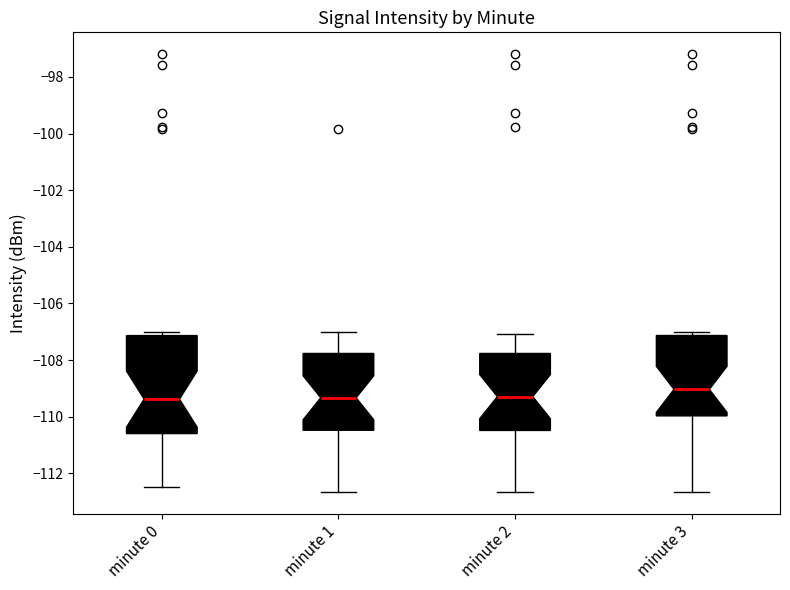

Which box is the tallest, from its lower edge to its upper edge?

minute 0